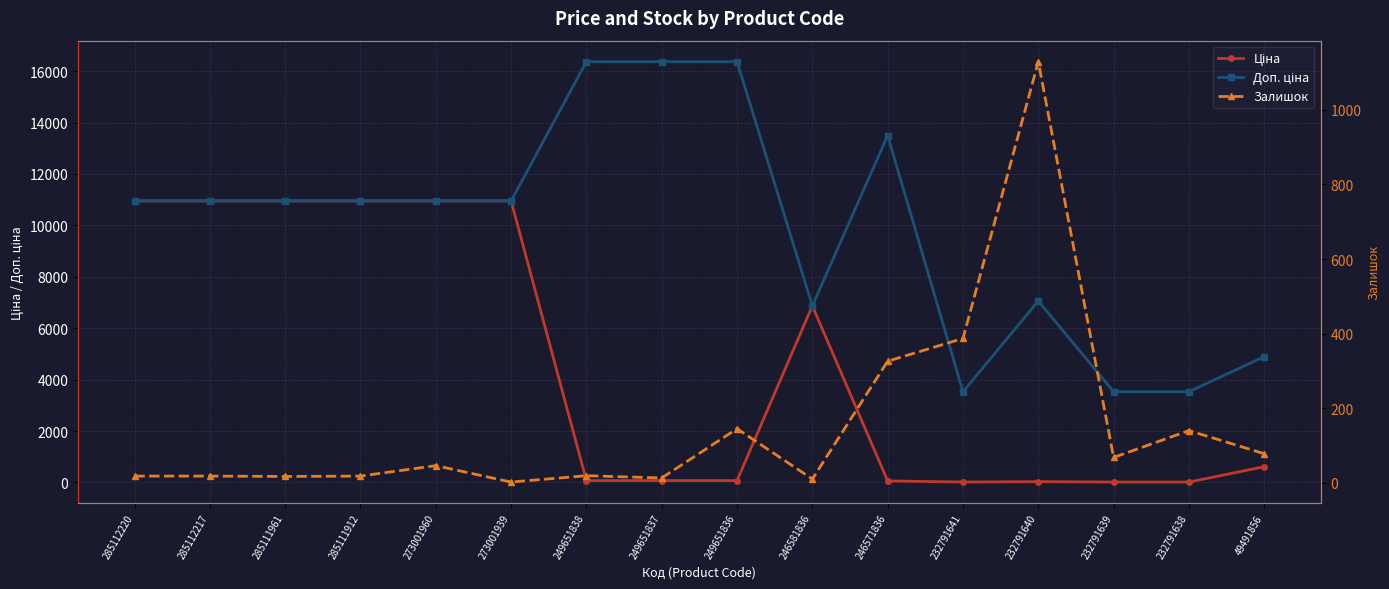

What is the difference between the maximum and minimum values in the Залишок series?

1127.0